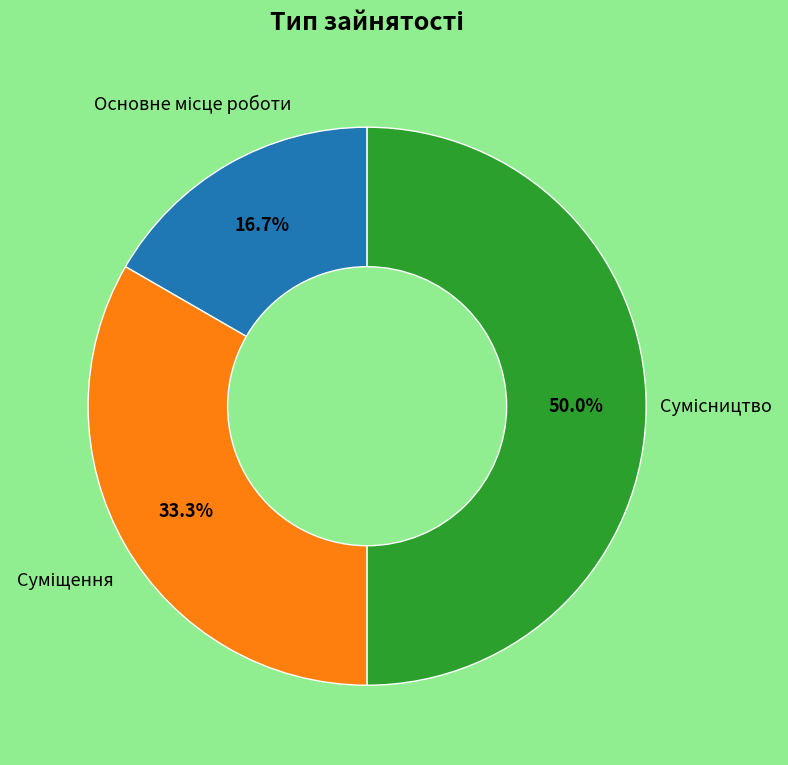

The Суміщення slice represents 33% of the pie. True or false?

True